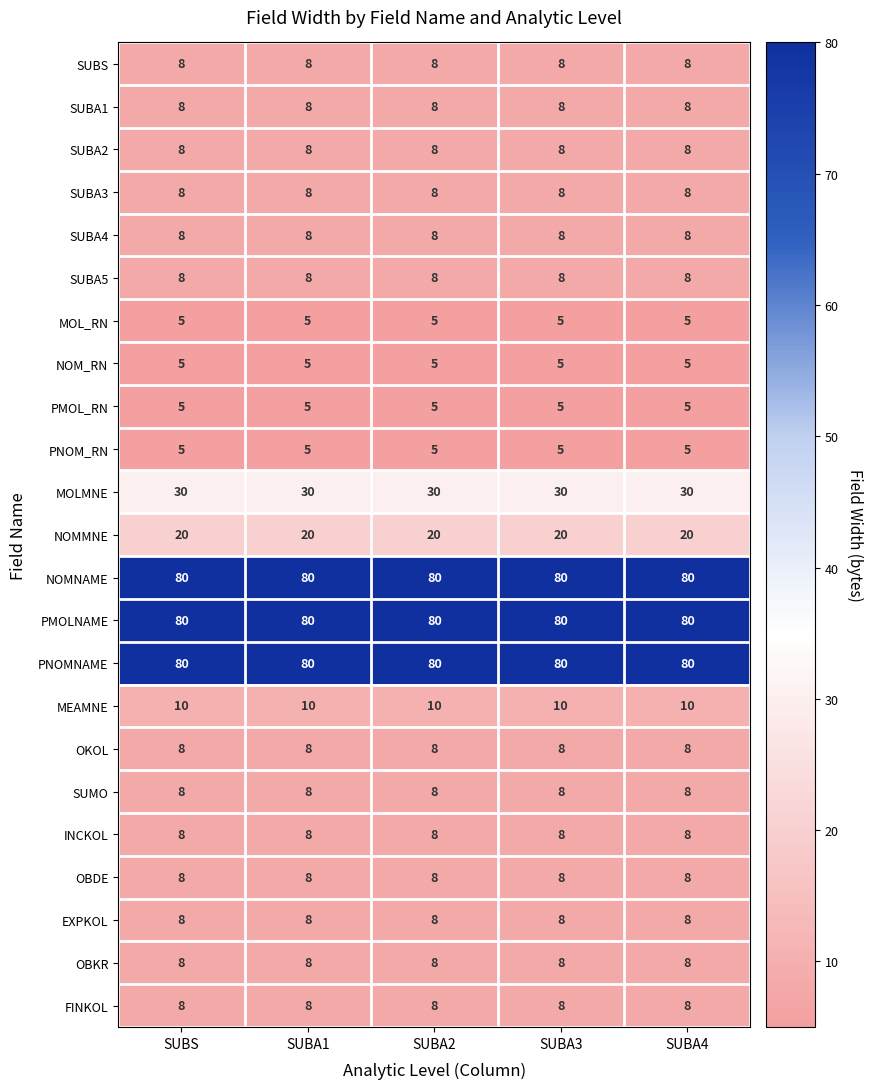

True or false: INCKOL has a value of 8 at SUBA2.

True